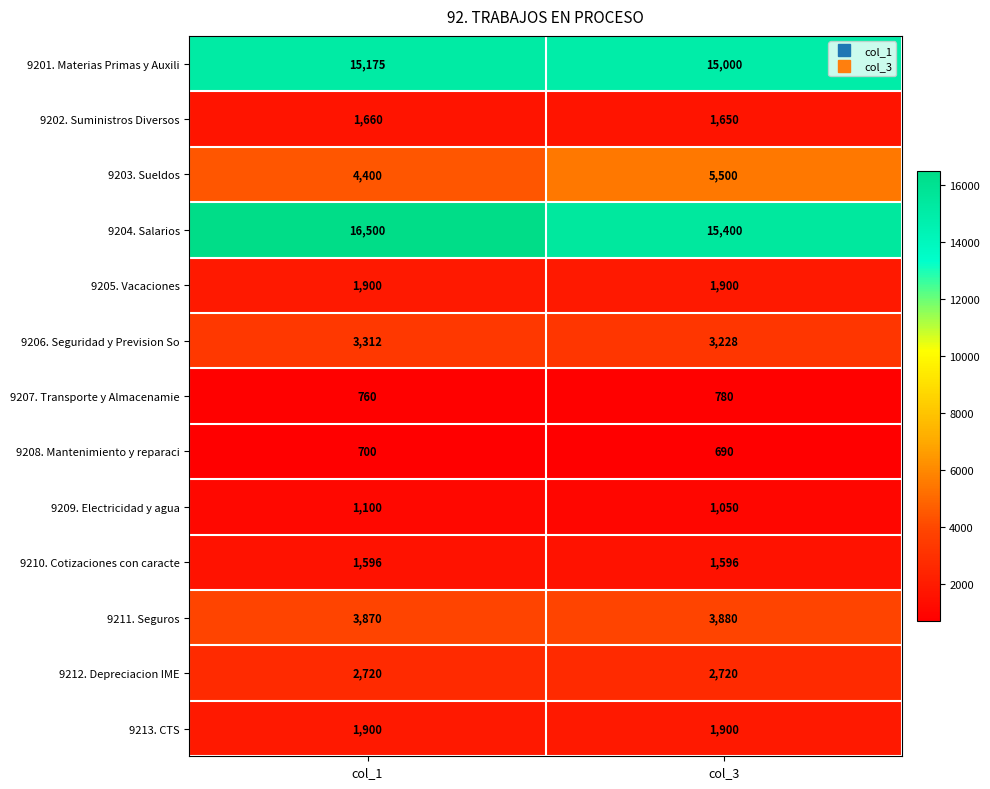

What is the average value of the 9213. CTS series?

1900